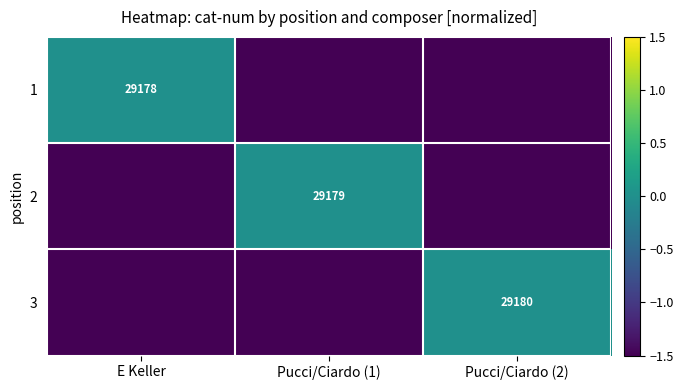

What is the spread (max minus min) of values at Pucci/Ciardo (1)?

1.5